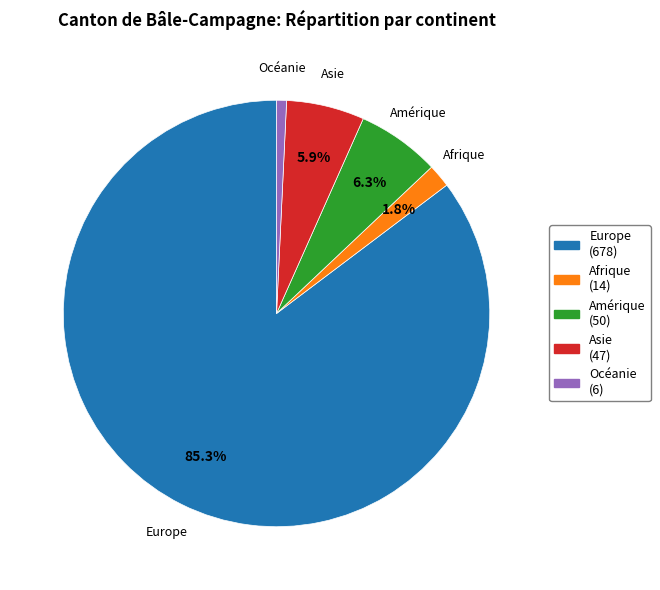

Which has a higher value, Afrique or Amérique?

Amérique